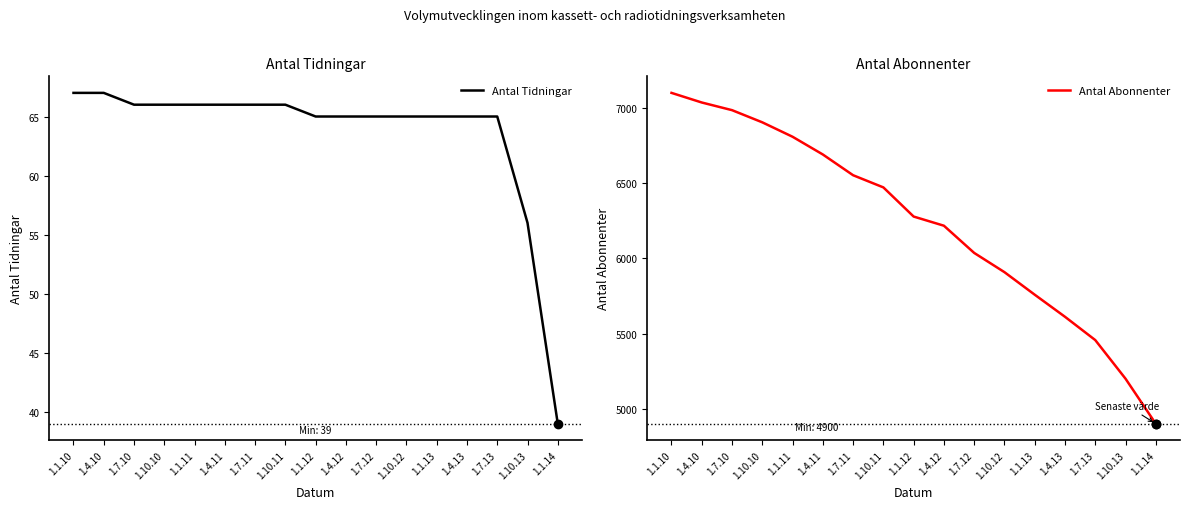

What is the label of the 9th point from the left?

1.1.12